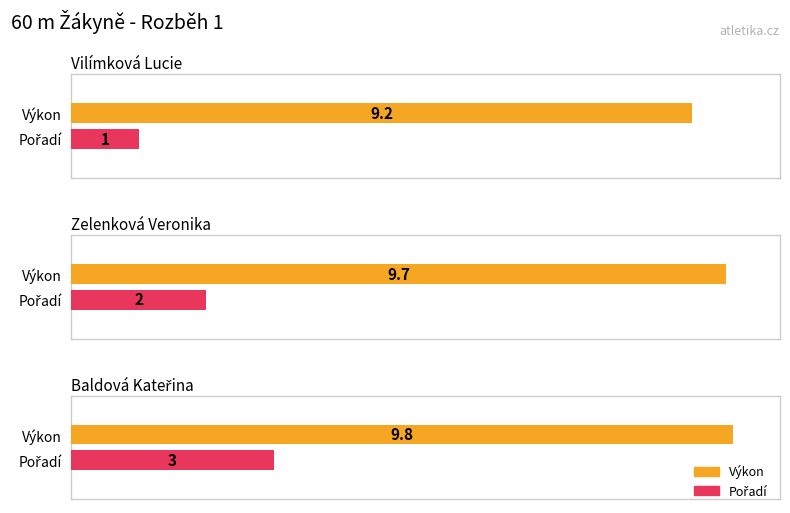

At which category does the chart reach its minimum across all series?

Vilímková Lucie